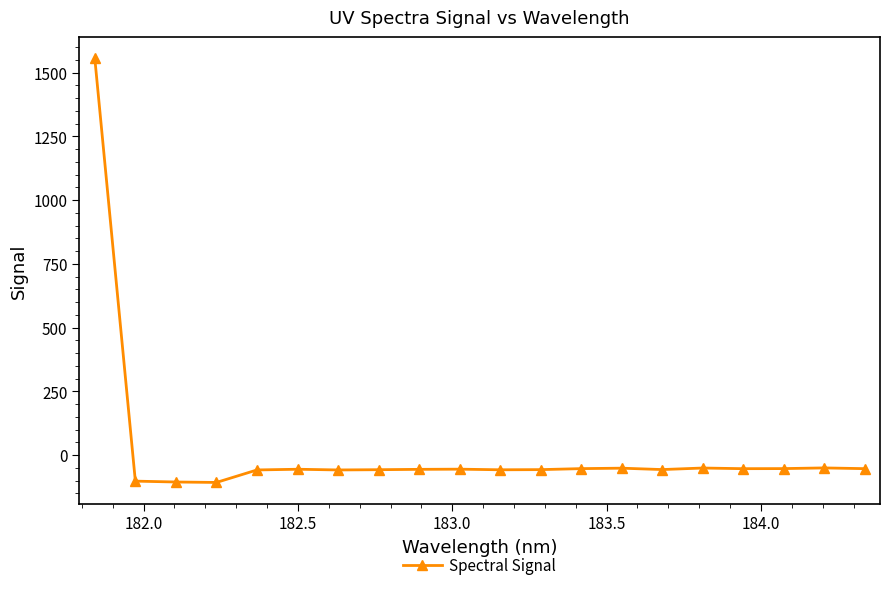

What is the difference between the second highest and second lowest values?

55.3